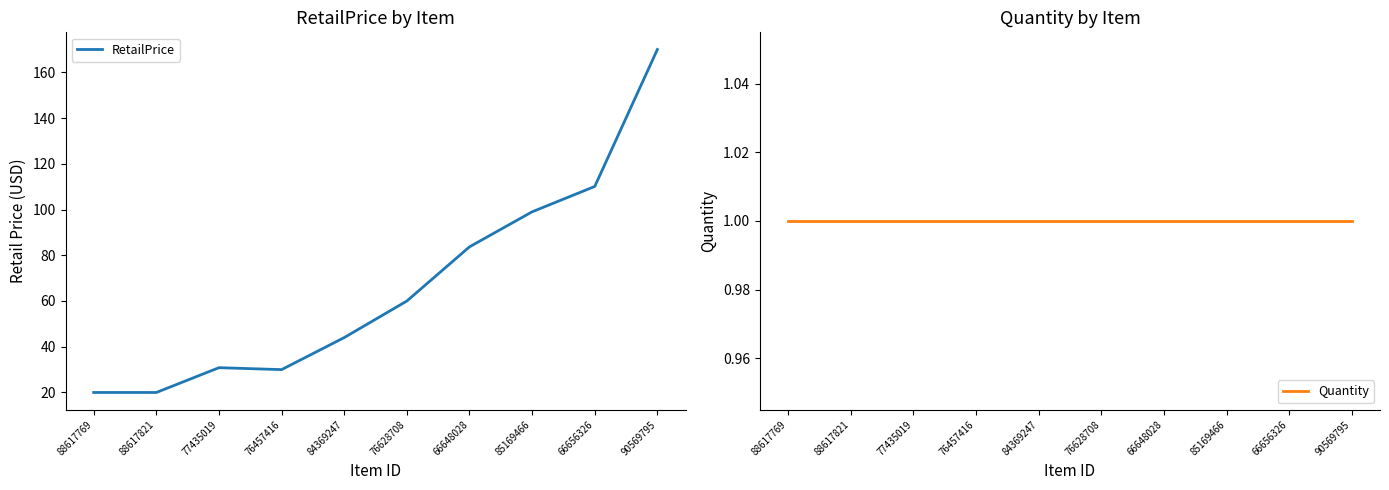

Does the chart display data point markers on the line(s)?

No